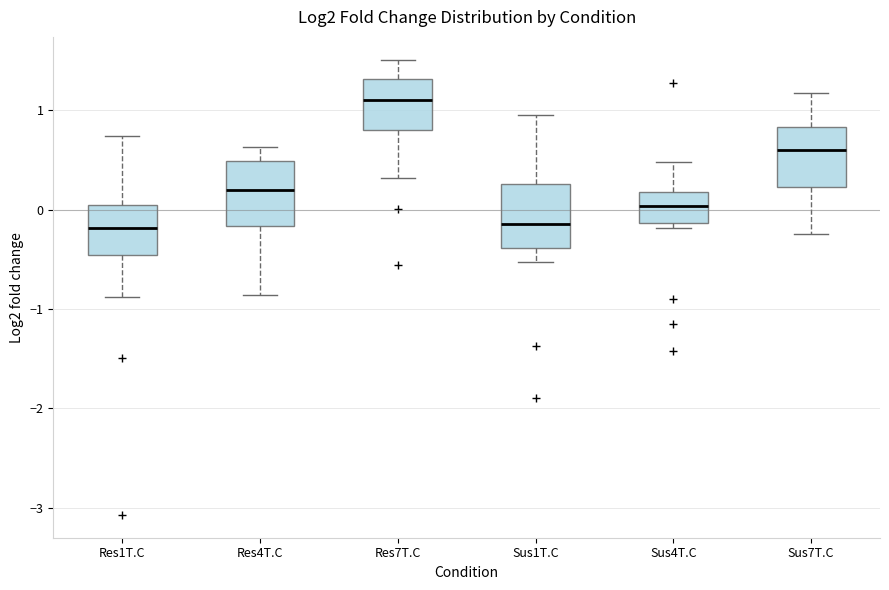

Where is the lower edge of the box for Sus4T.C on the y-axis? The values are not printed on the chart, so give them approximately, as read against the axis.

-0.1